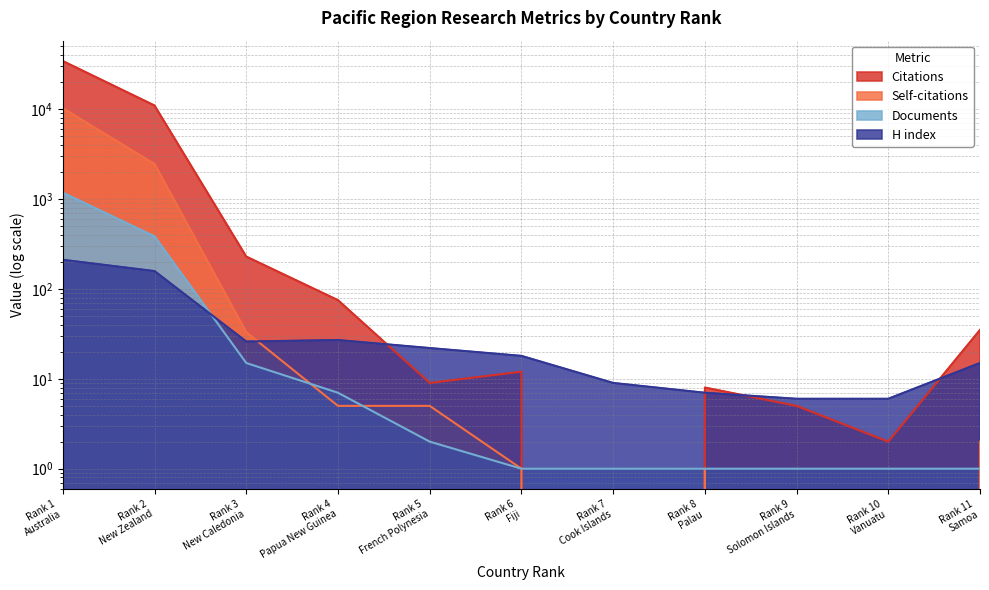

The Self-citations series shows 5 at Rank 4
Papua New Guinea. True or false?

True